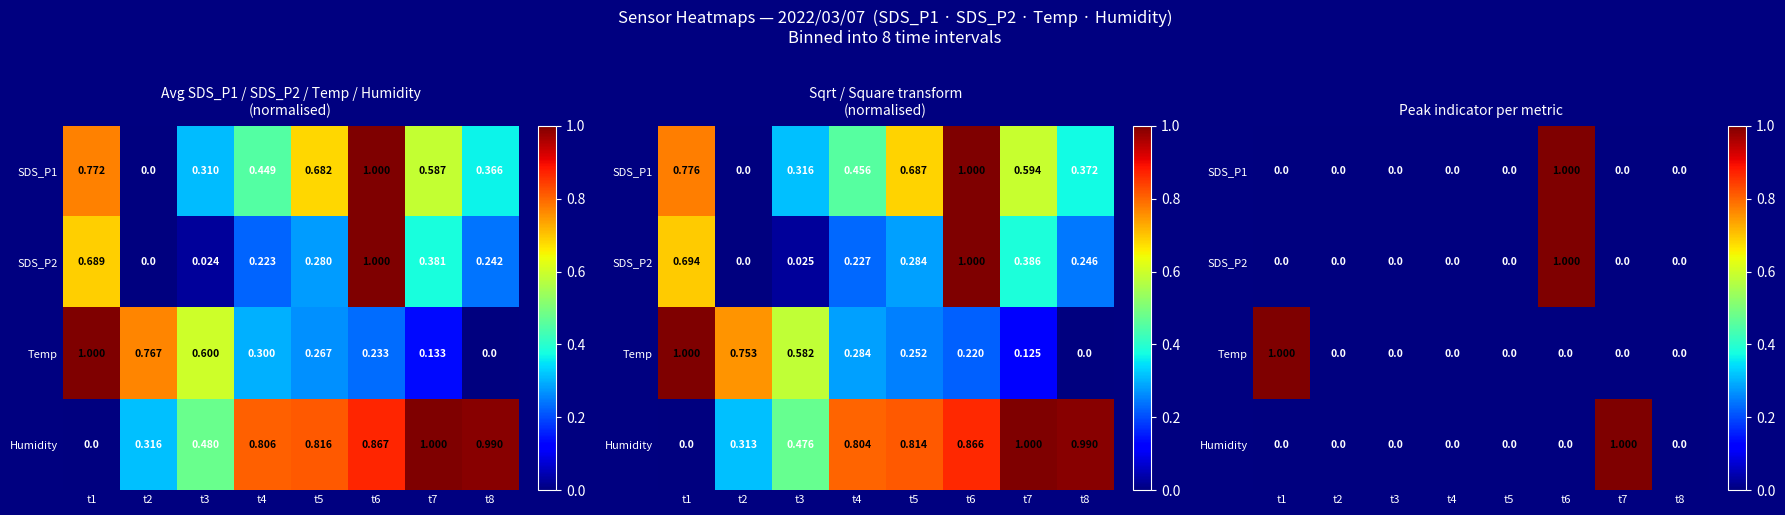

List the labels in order of SDS_P1 value, largest first.

t6, t1, t2, t3, t4, t5, t7, t8